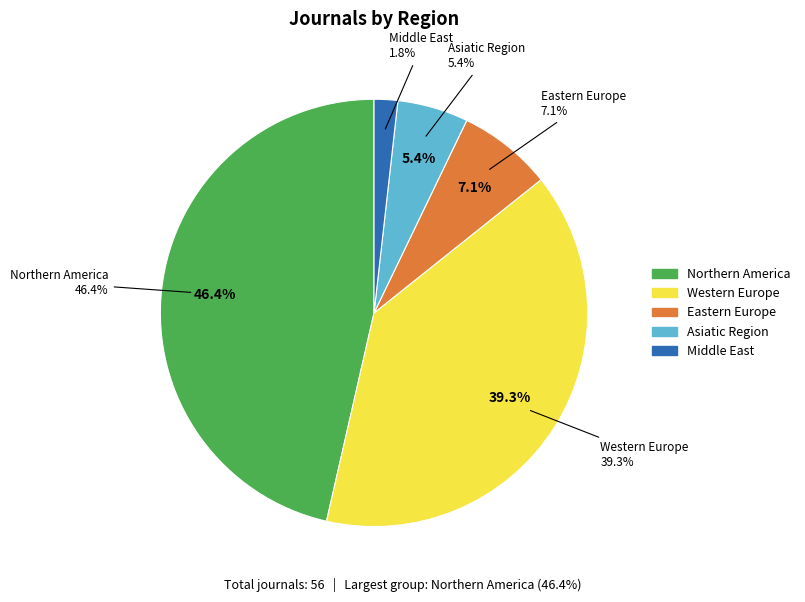

To the nearest percent, what is the combined percentage of Middle East and Western Europe?

41%